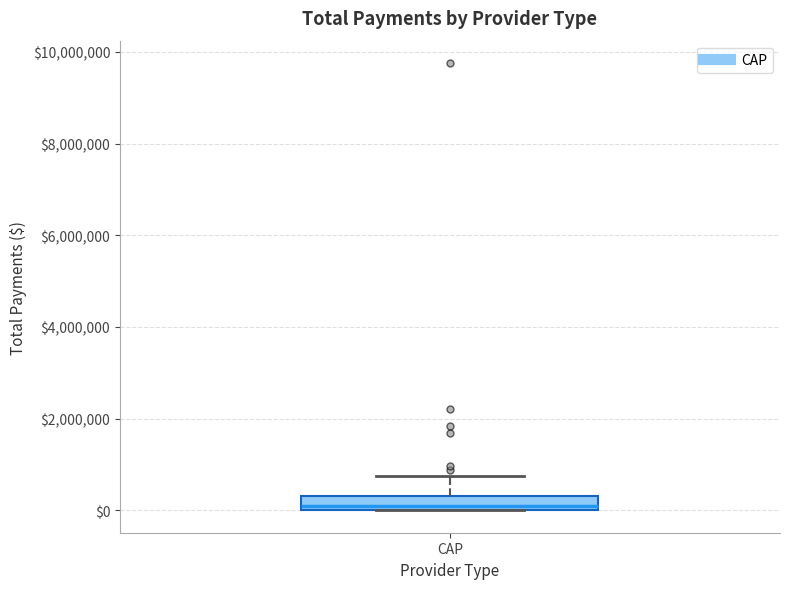

Where does the upper whisker of the box for CAP end on the y-axis? The values are not printed on the chart, so give them approximately, as read against the axis.

800000